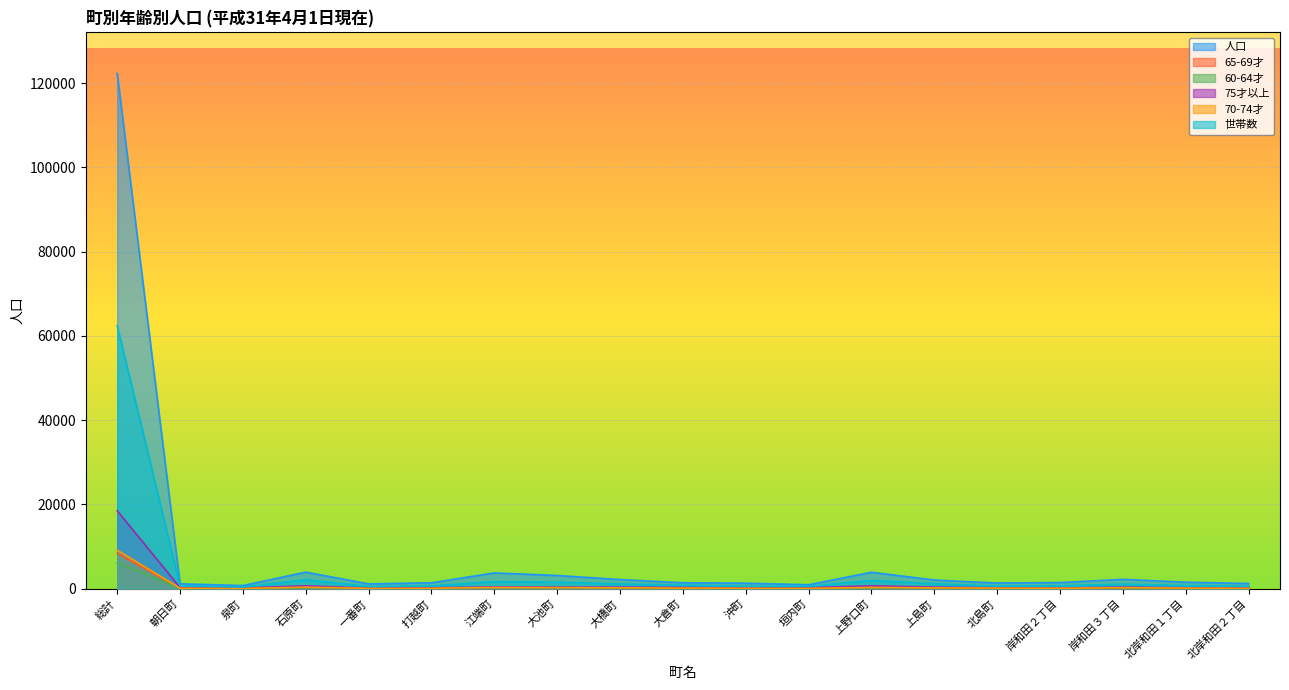

Rank the series by their maximum value, from lowest to highest.

60-64才, 65-69才, 70-74才, 75才以上, 世帯数, 人口